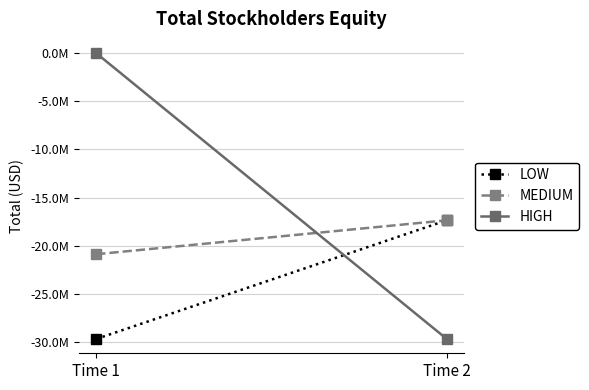

What is the sum of the HIGH values at Time 1 and Time 2?

-29682664